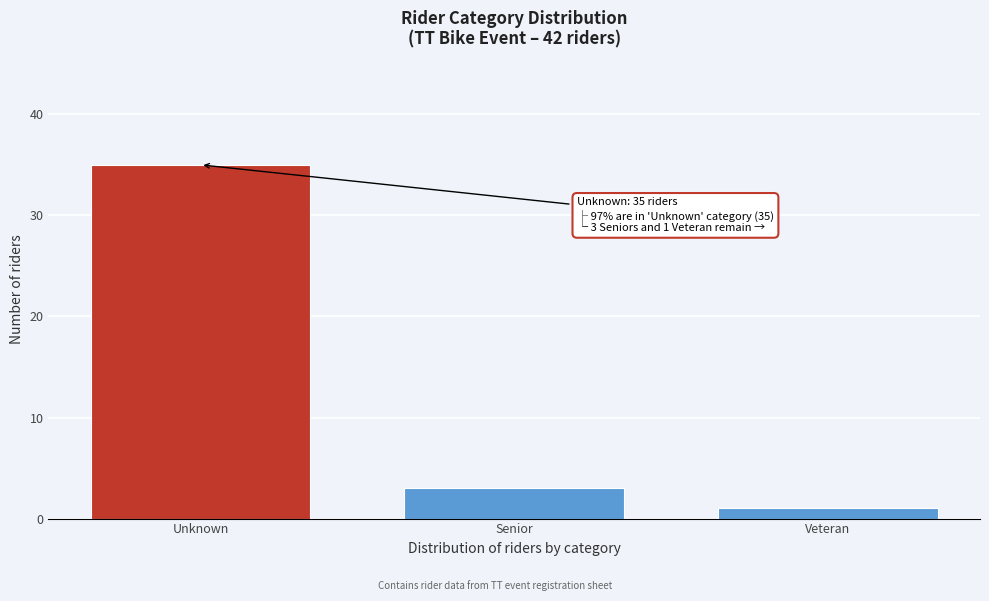

Reading left to right, extract all data points from this chart.

Unknown=35	Senior=3	Veteran=1